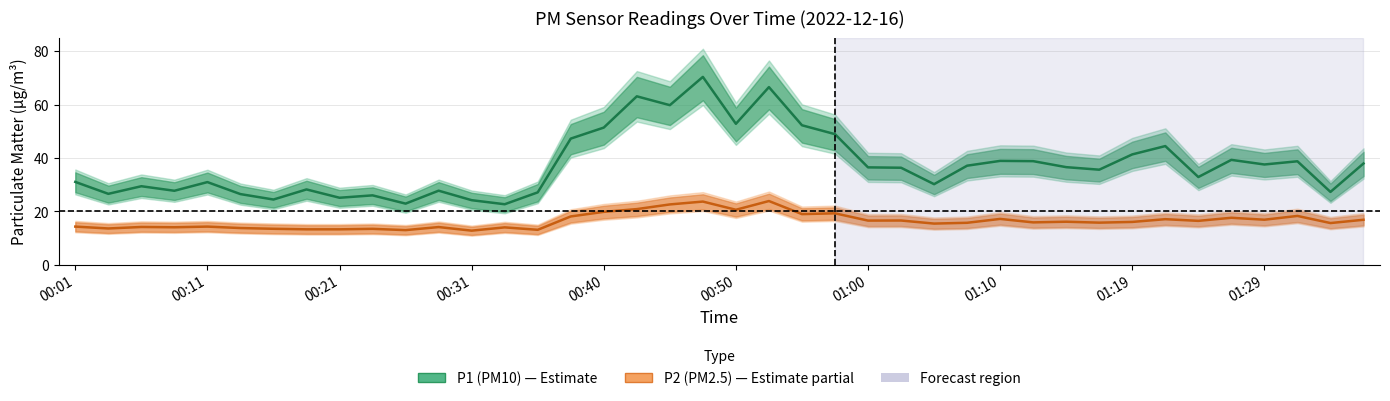

List the series in order of their overall mean, lowest first.

P2 (PM2.5), P1 (PM10)